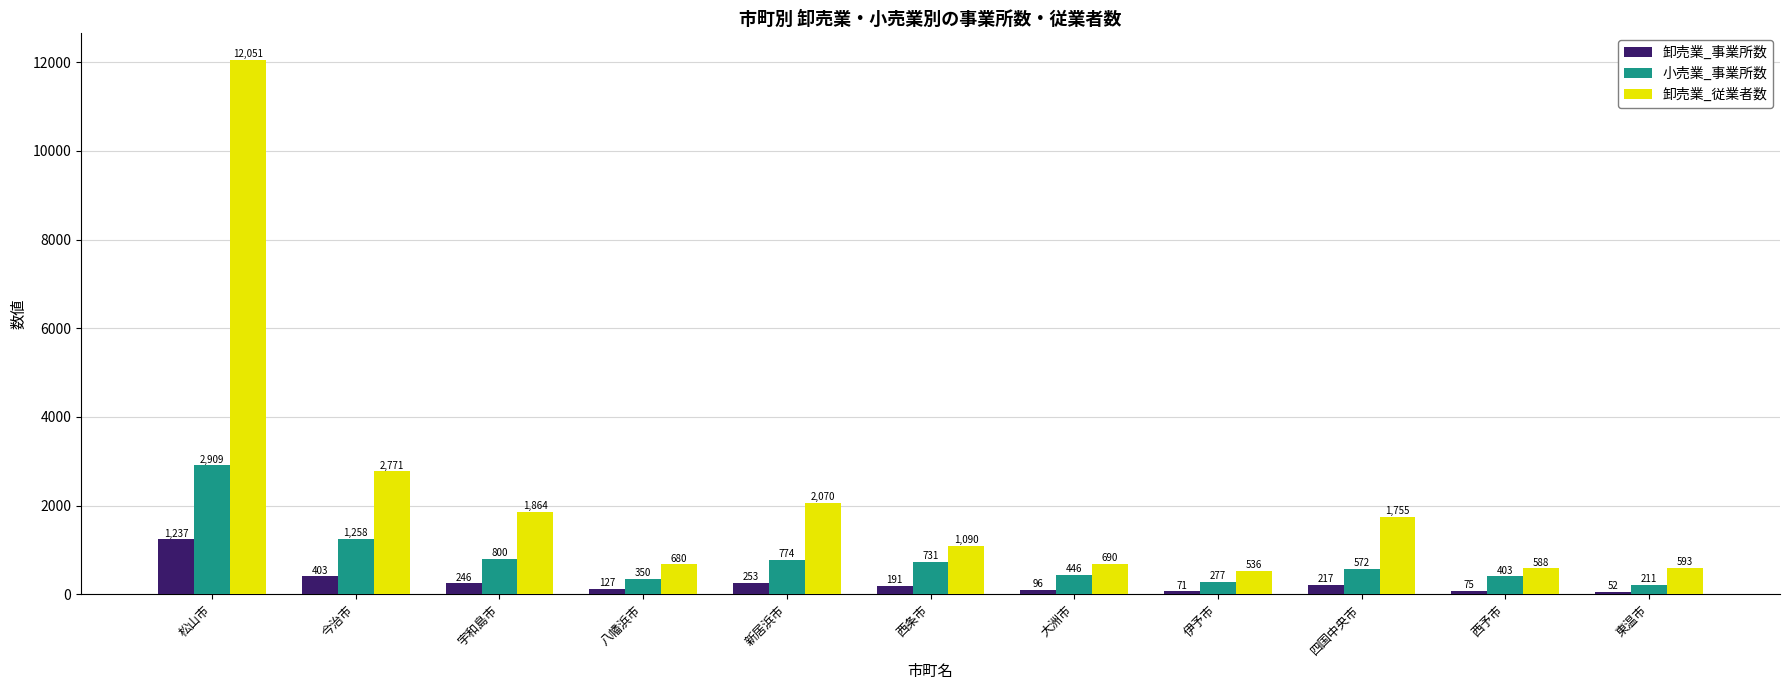

Rank the series at 今治市 from lowest to highest value.

卸売業_事業所数, 小売業_事業所数, 卸売業_従業者数